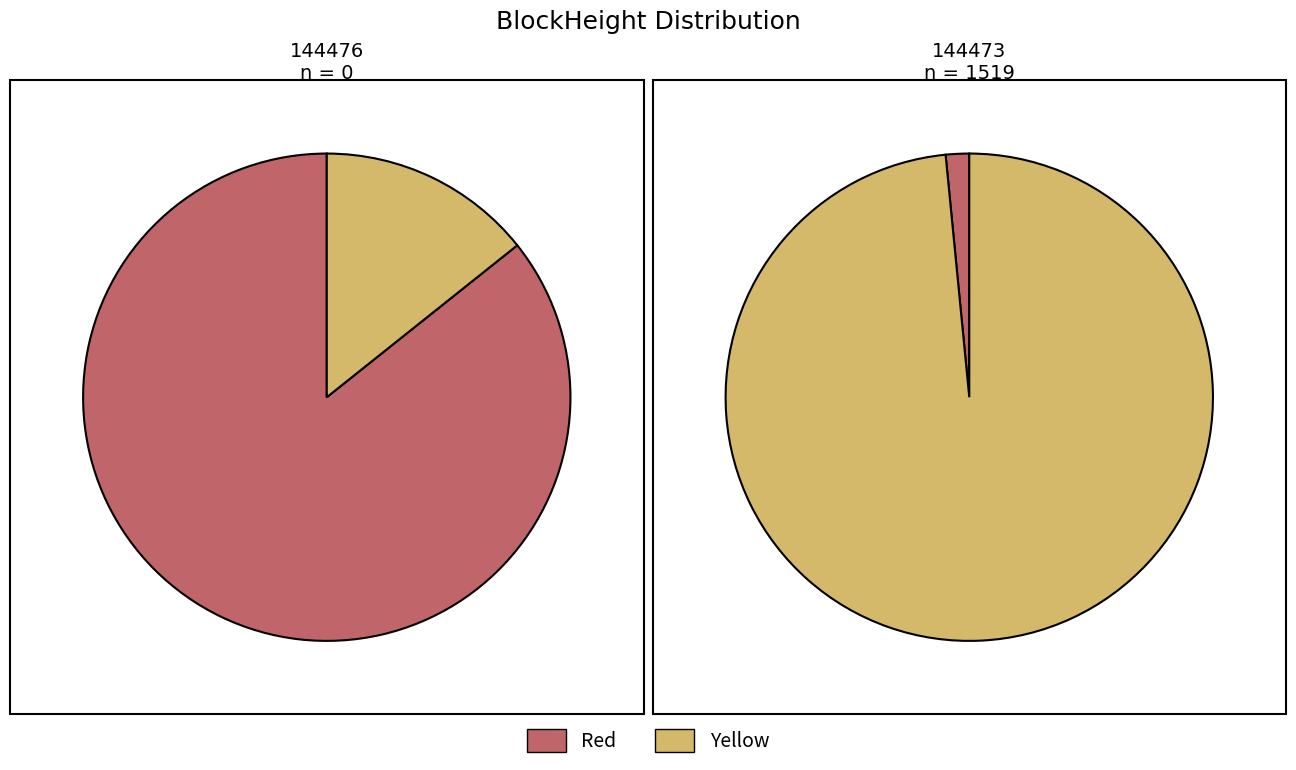

Is there a majority slice in this chart?

Yes